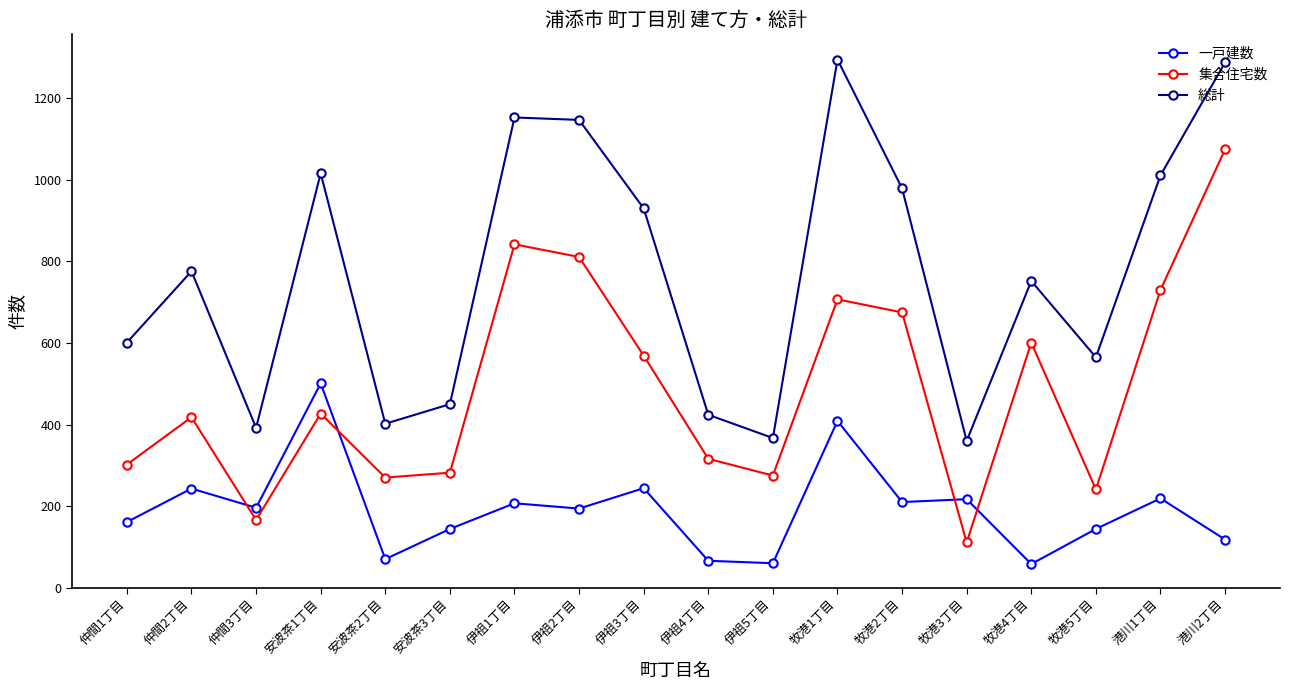

True or false: 集合住宅数 has a value of 302 at 仲間1丁目.

True